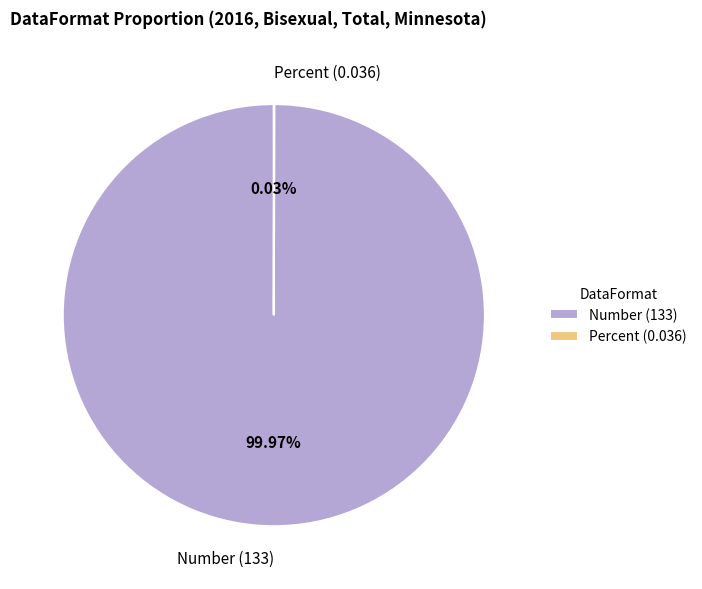

Is there any slice that represents more than half of the pie?

Yes